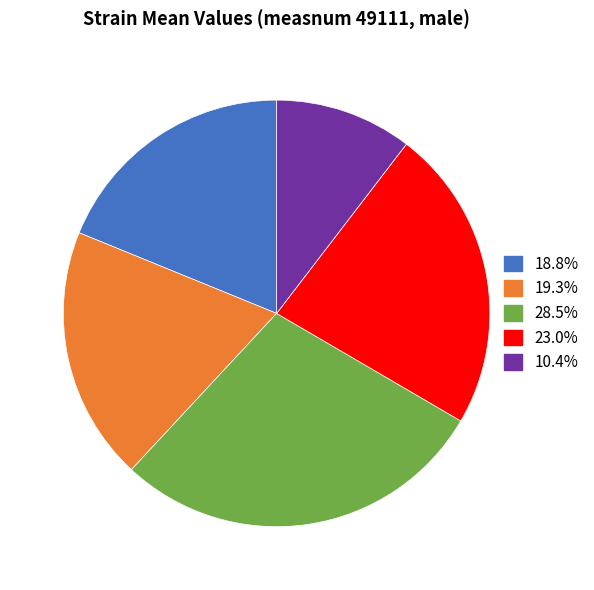

Is there a majority slice in this chart?

No